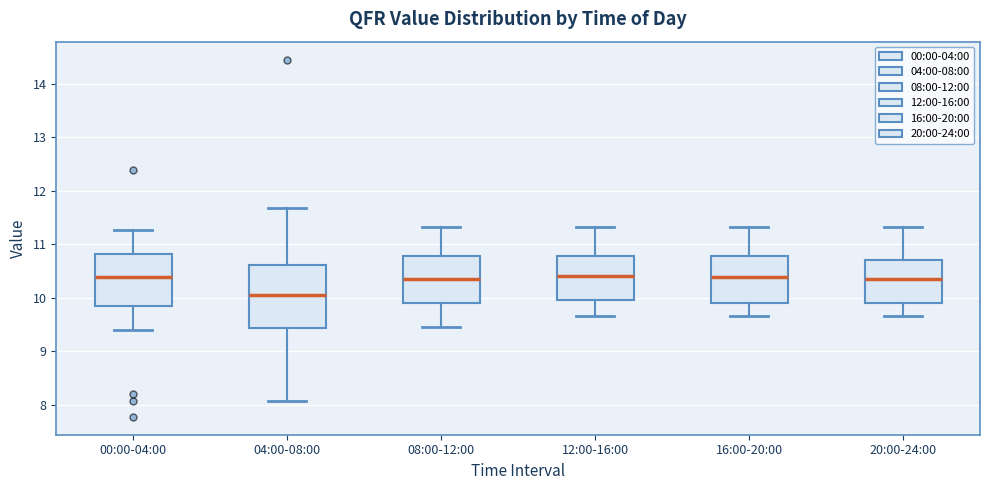

Reading left to right, read every box against the y-axis: the position of its median line, the range the box covers, and the ends of its whiskers. The values are not printed on the chart, so give them approximately, as read against the axis.

00:00-04:00: median 10.4, box 9.9 to 10.8, whiskers 9.4 to 11.3
04:00-08:00: median 10.1, box 9.4 to 10.6, whiskers 8.1 to 11.7
08:00-12:00: median 10.4, box 9.9 to 10.8, whiskers 9.5 to 11.3
12:00-16:00: median 10.4, box 10.0 to 10.8, whiskers 9.7 to 11.3
16:00-20:00: median 10.4, box 9.9 to 10.8, whiskers 9.7 to 11.3
20:00-24:00: median 10.4, box 9.9 to 10.7, whiskers 9.7 to 11.3